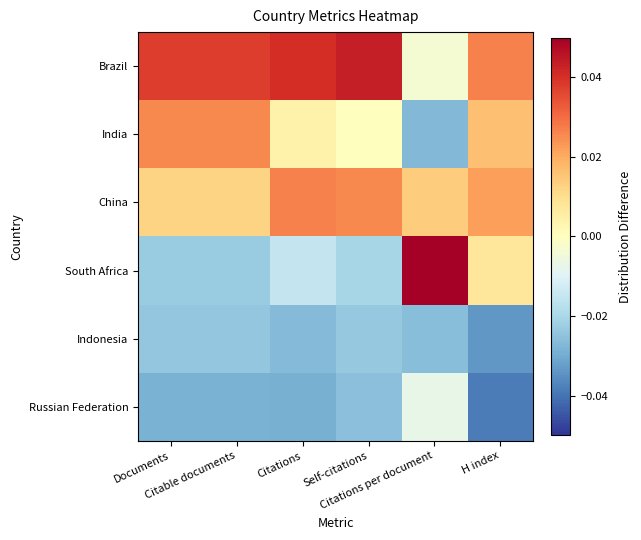

At H index, list the series in order from largest to smallest.

Brazil, China, India, South Africa, Indonesia, Russian Federation